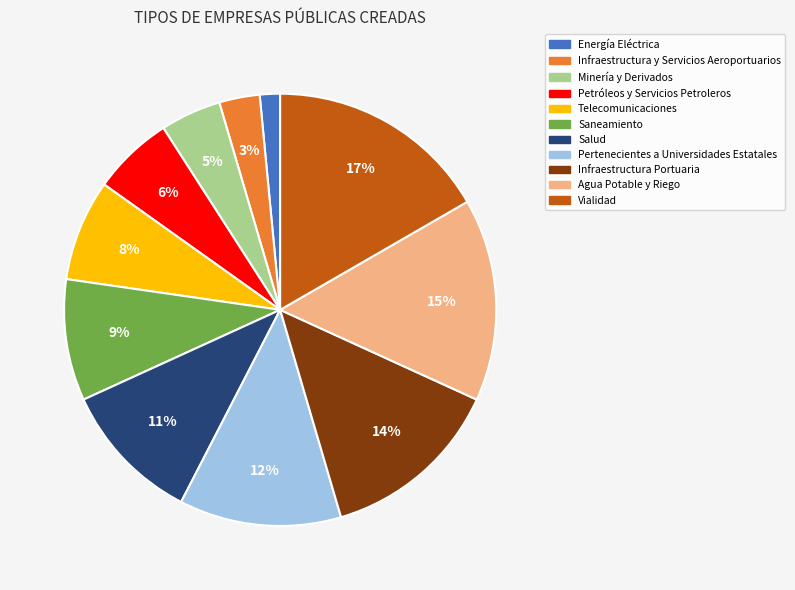

Combined, do Minería y Derivados and Salud account for over 50%?

No